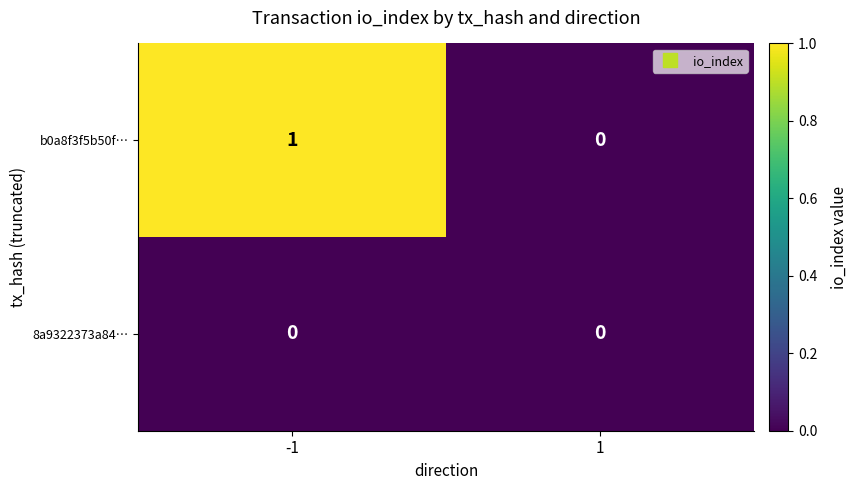

Which series changed the most between -1 and 1?

b0a8f3f5b50f…